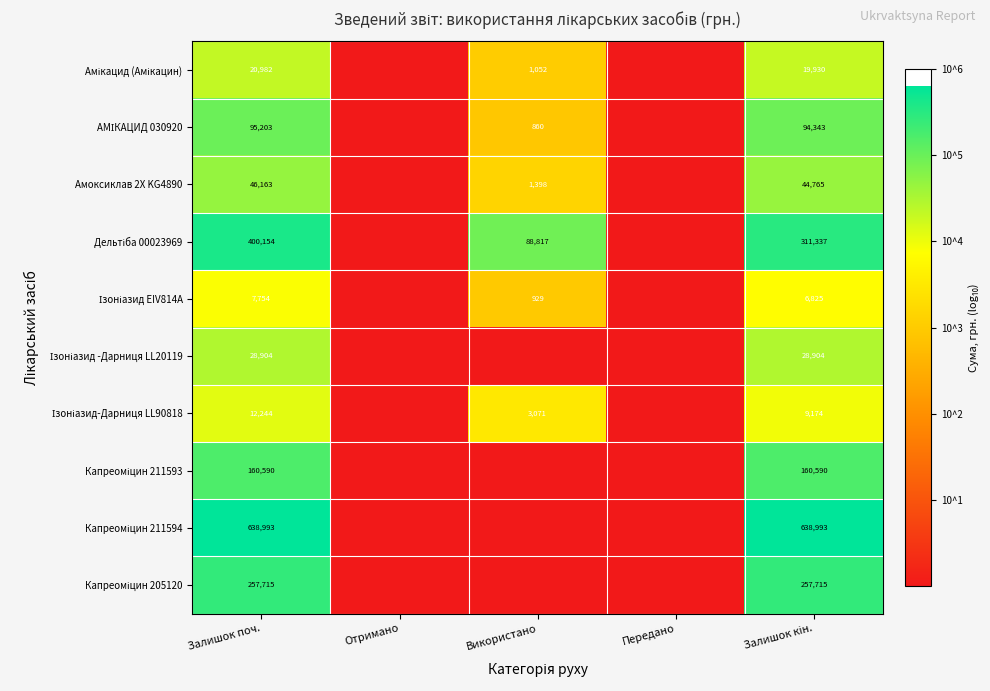

Is it true that Амоксиклав 2Х KG4890 equals 1398 at Використано?

True